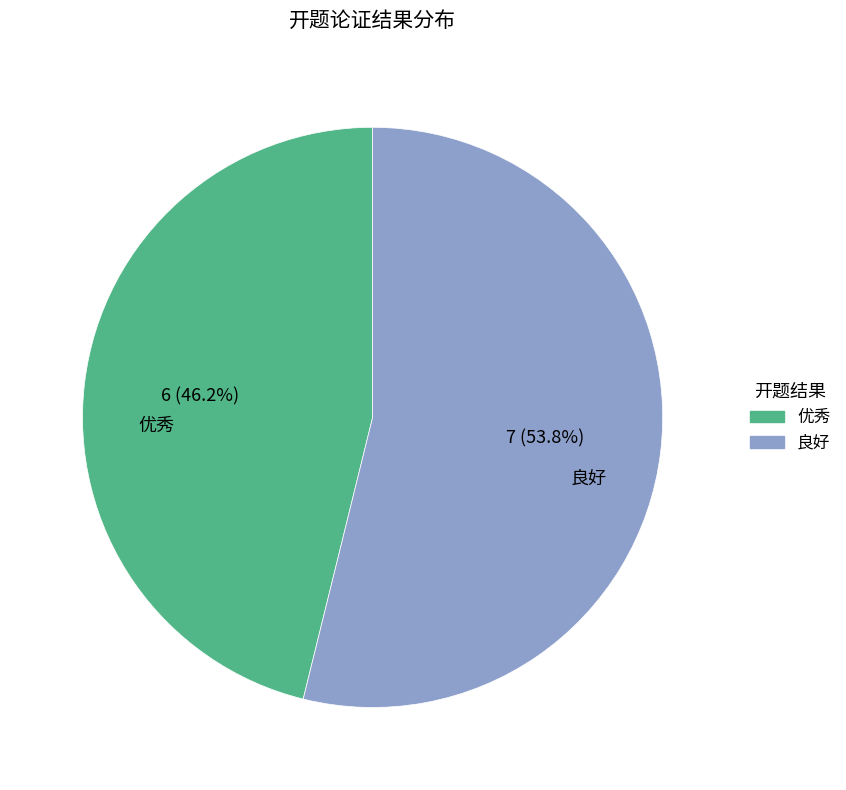

To the nearest percent, what portion does 优秀 represent?

46%